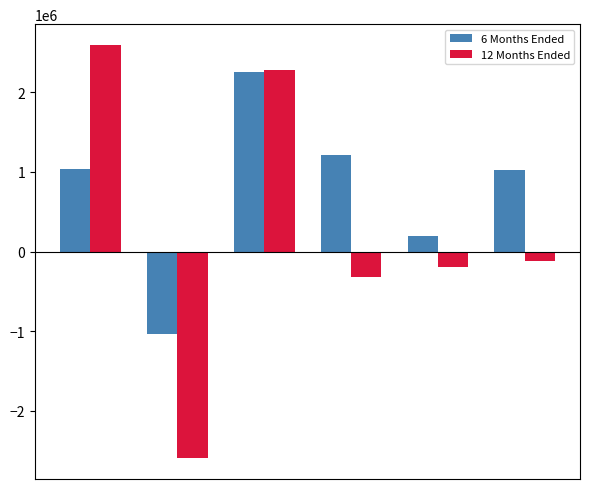

Which series has the largest range (max minus min)?

12 Months Ended